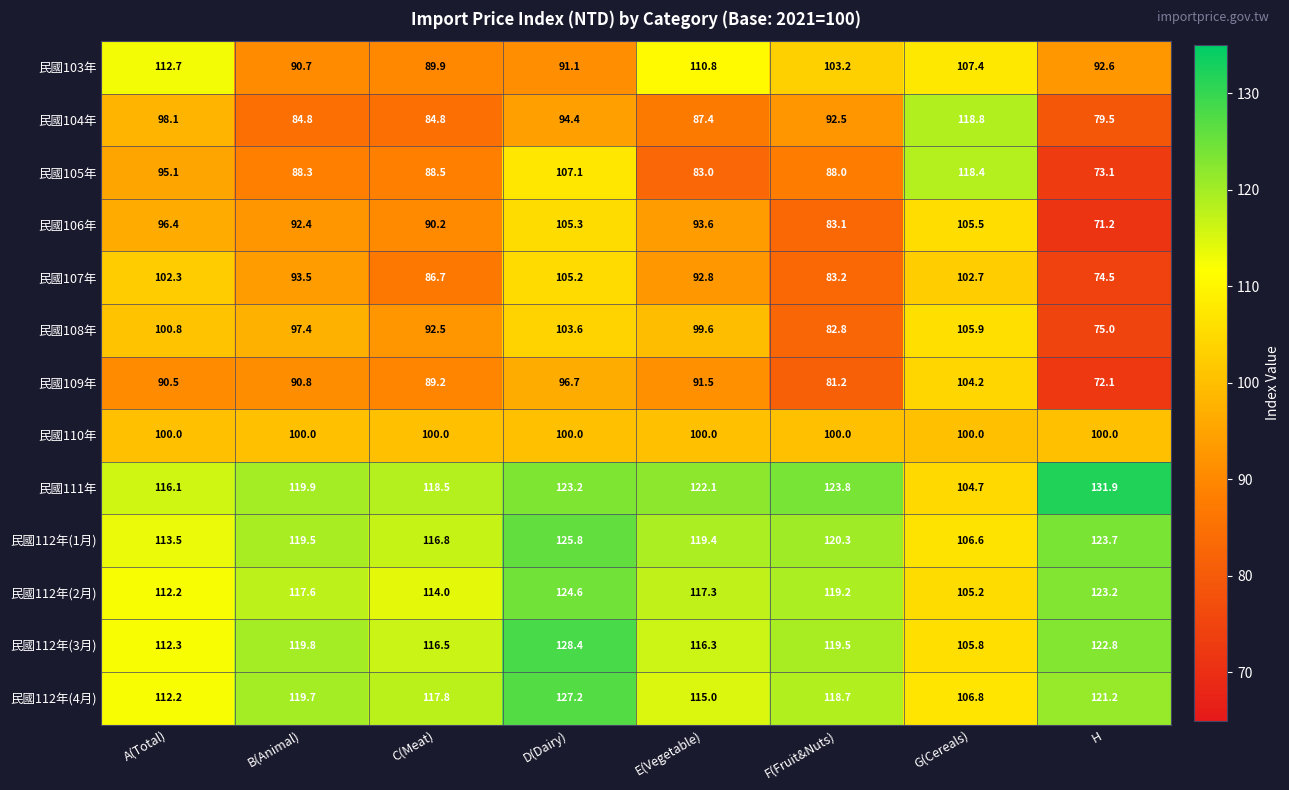

Where is 民國112年(3月) nearest to the value 117?

C(Meat)